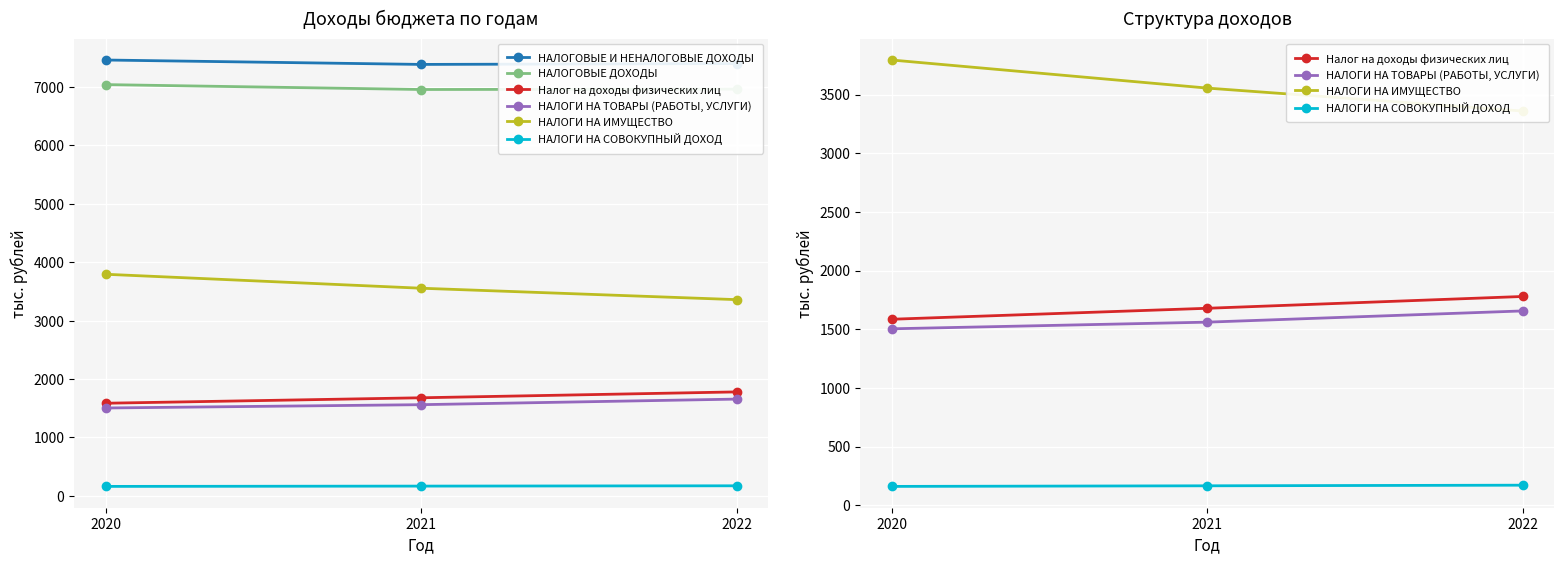

What is the difference between the highest and lowest values at 2022?

7232.2